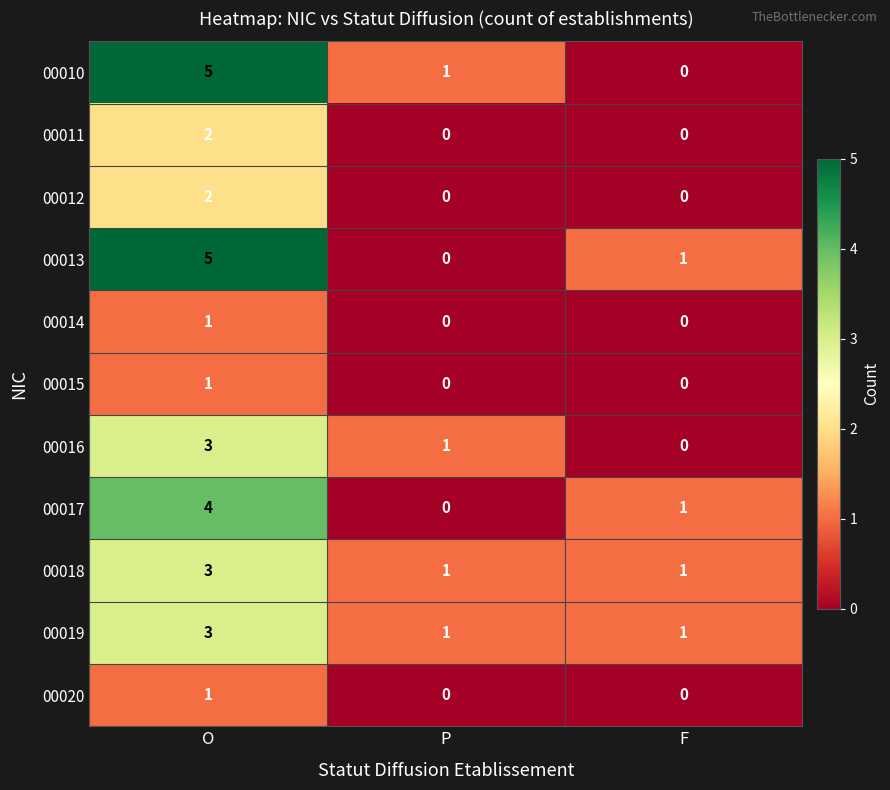

What is the greatest value displayed?

5